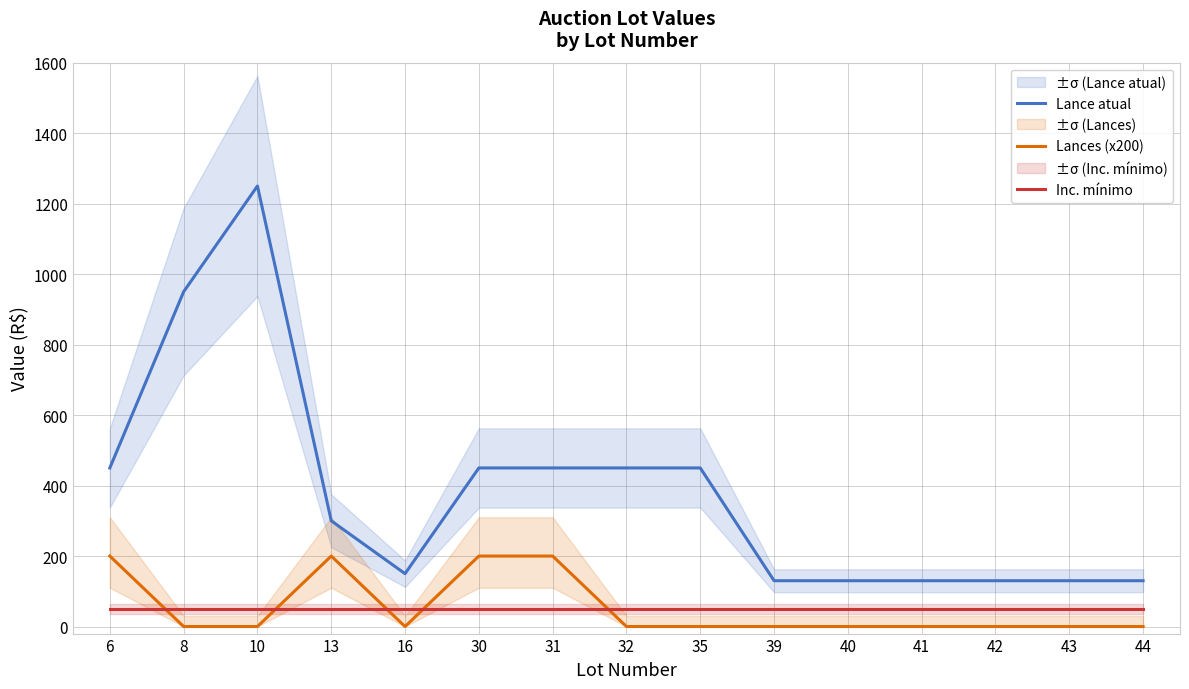

In Lances (x200), how many points are higher than both neighbors (excluding endpoints)?

1